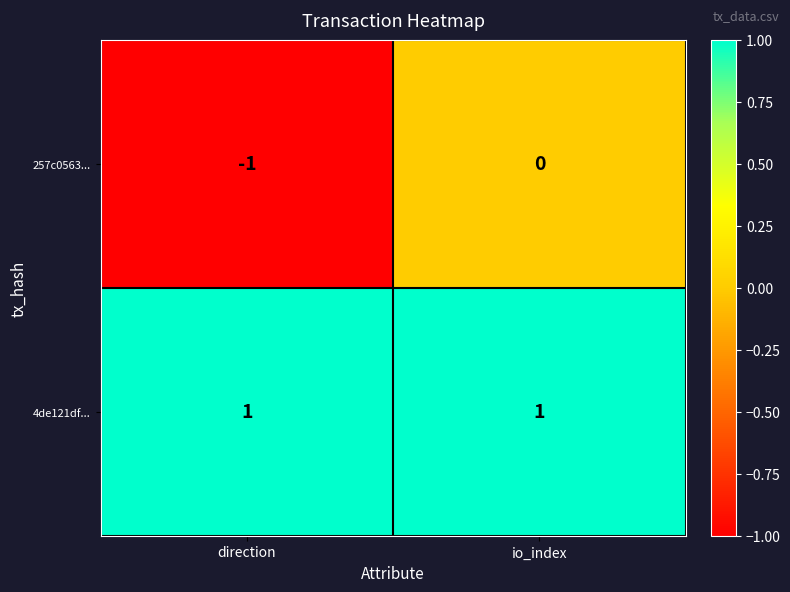

Is it true that 257c0563... equals -1 at io_index?

False